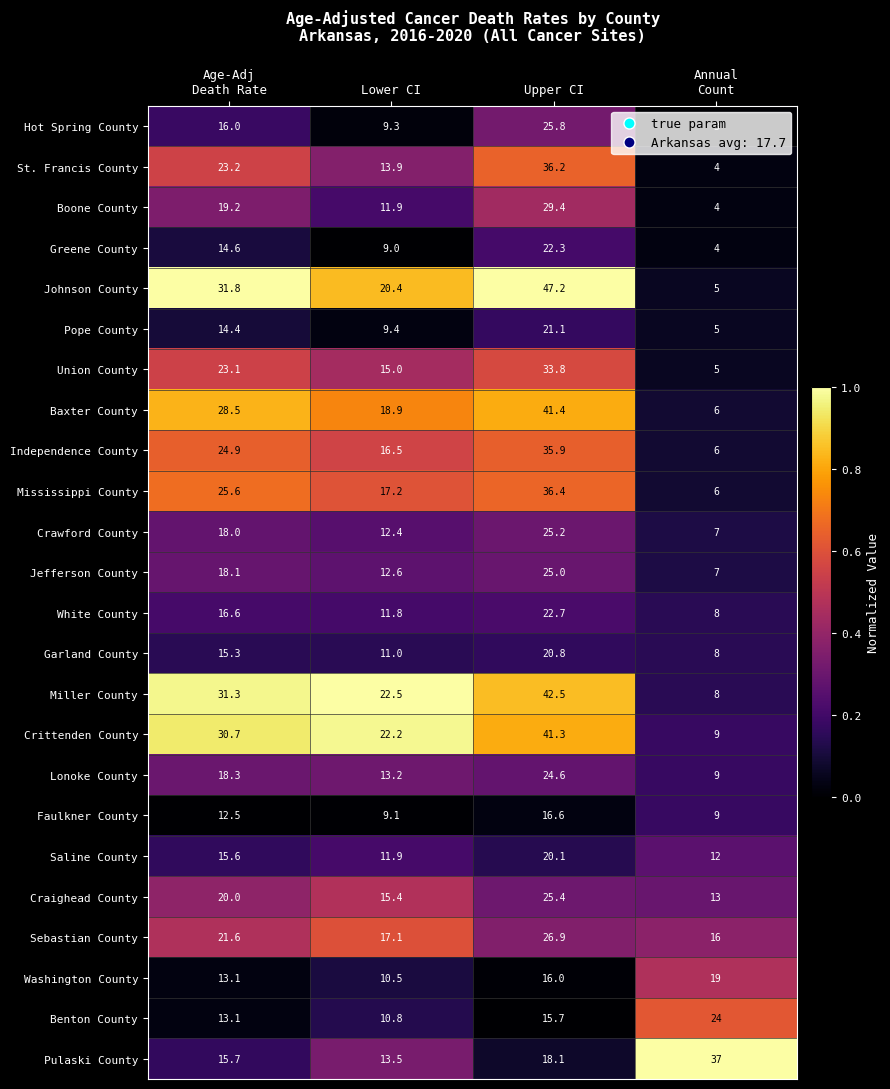

How many data points does each series have?

4